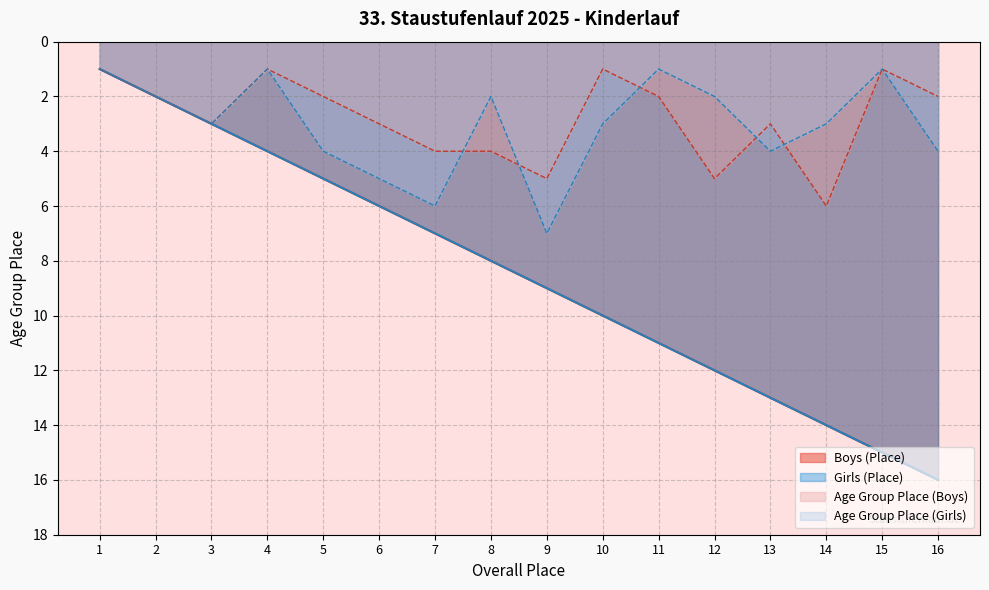

Rank the series by their maximum value, from lowest to highest.

Age Group Place (Boys), Age Group Place (Girls), Boys (Place), Girls (Place)